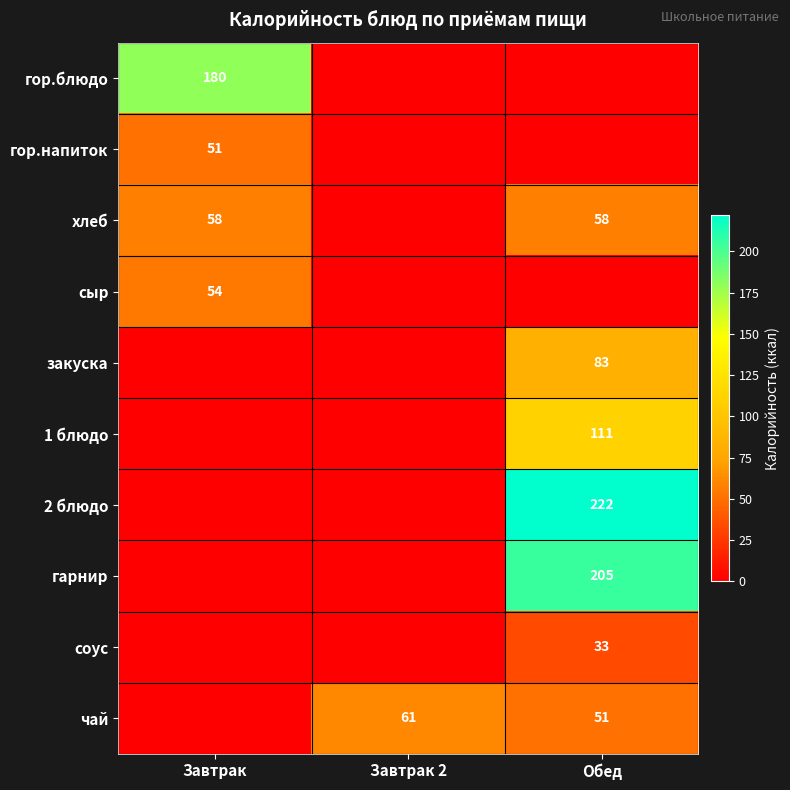

The закуска series shows 112 at Обед. True or false?

False